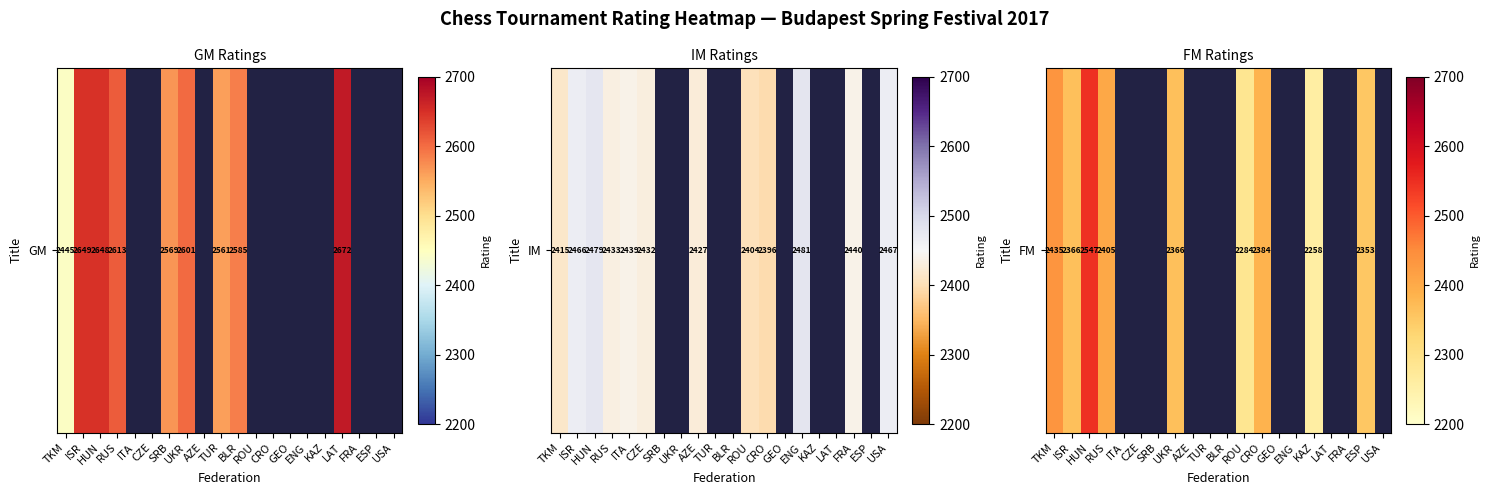

Reading left to right, extract all data points from this chart.

TKM=2435	ISR=2366	HUN=2547	RUS=2405	ITA=0	CZE=0	SRB=0	UKR=2366	AZE=0	TUR=0	BLR=0	ROU=2284	CRO=2384	GEO=0	ENG=0	KAZ=2258	LAT=0	FRA=0	ESP=2353	USA=0